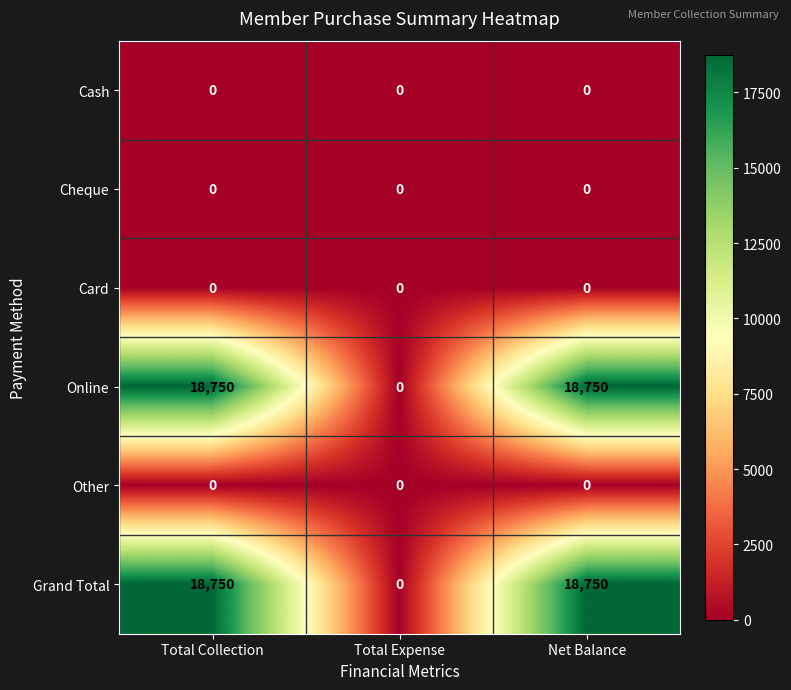

Reading left to right, transcribe all the data shown in this chart.

Cash: Total Collection=0	Total Expense=0	Net Balance=0
Cheque: Total Collection=0	Total Expense=0	Net Balance=0
Card: Total Collection=0	Total Expense=0	Net Balance=0
Online: Total Collection=18750	Total Expense=0	Net Balance=18750
Other: Total Collection=0	Total Expense=0	Net Balance=0
Grand Total: Total Collection=18750	Total Expense=0	Net Balance=18750